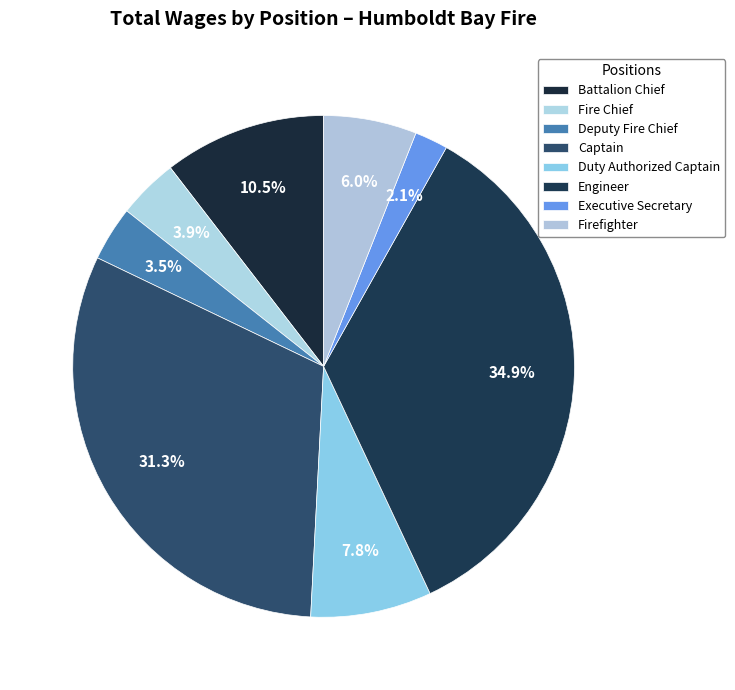

What is the ratio of the value at Fire Chief to the value at Engineer?

0.1